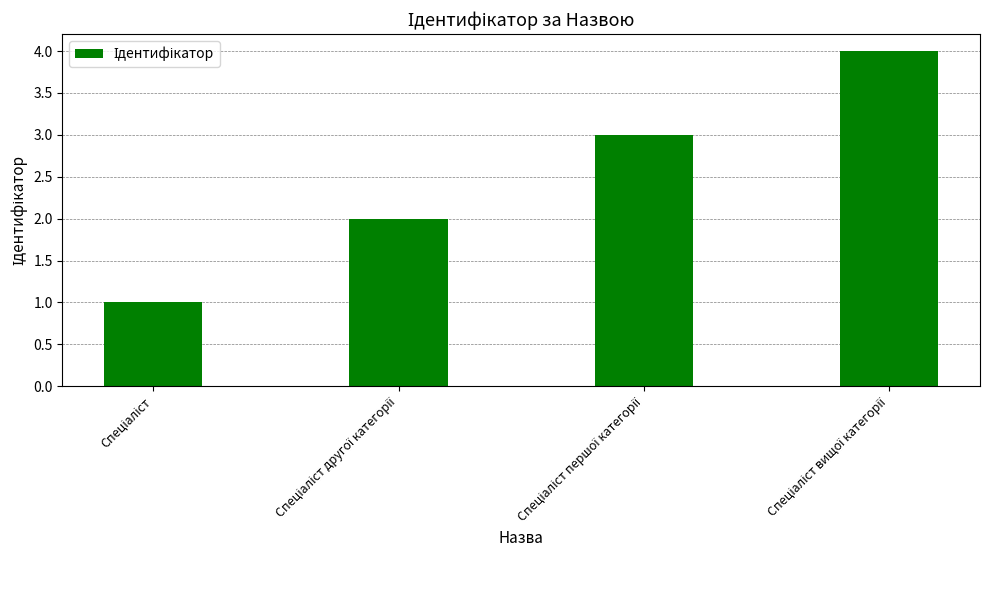

What is the greatest value displayed?

4